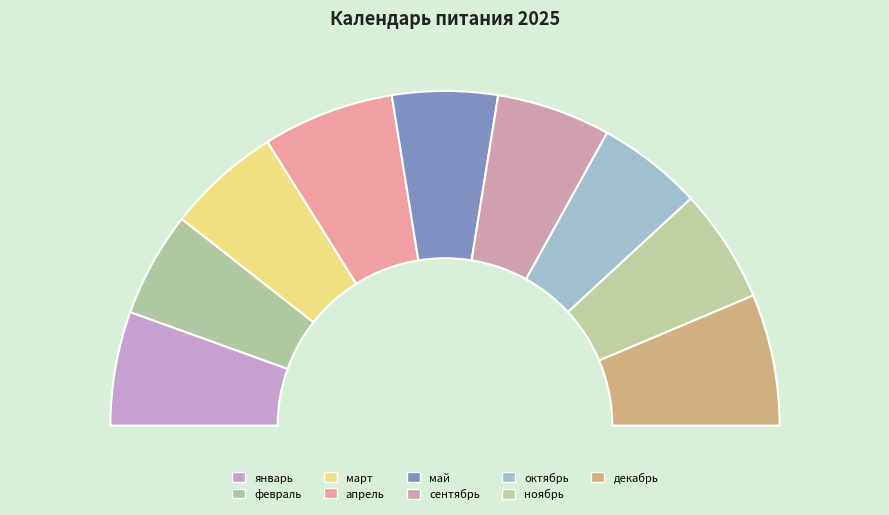

How many segments does this pie chart have?

9